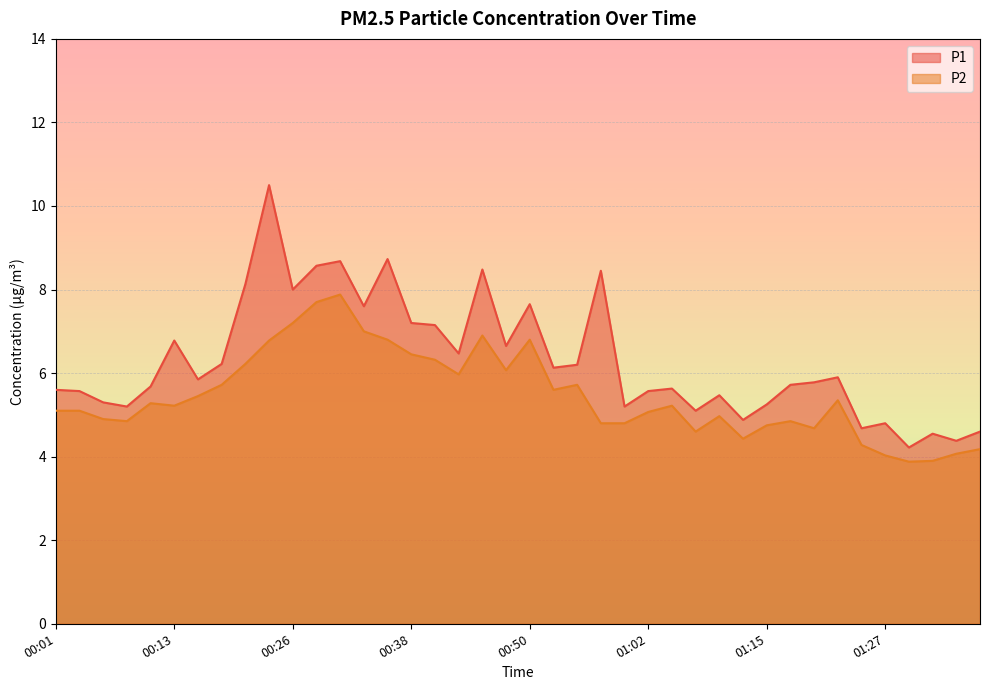

The value of P2 at 00:28 is 10.0. True or false?

False